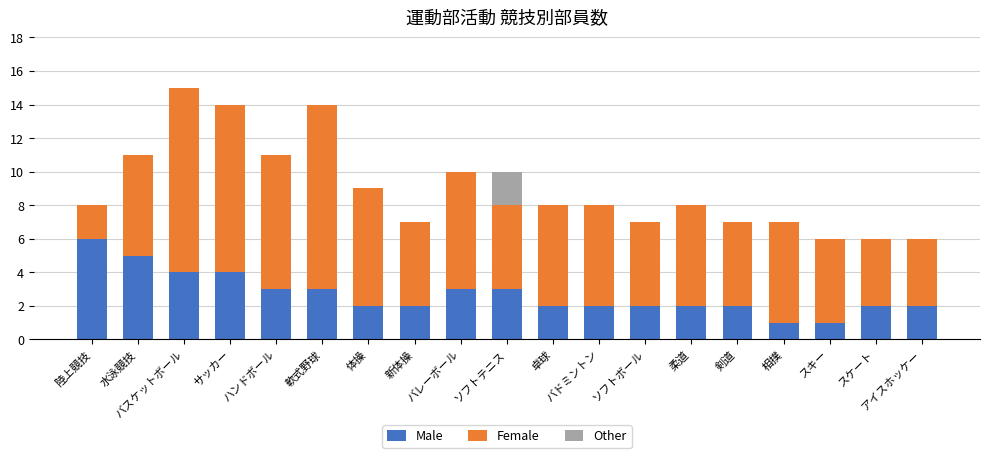

What is the maximum value for Male?

6